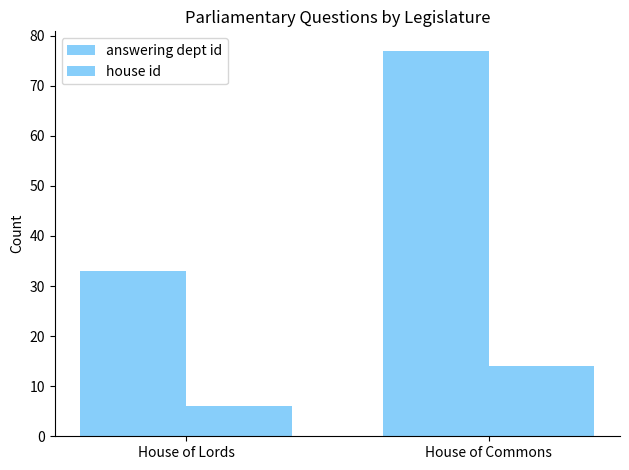

How many house id values are between 6 and 14?

2